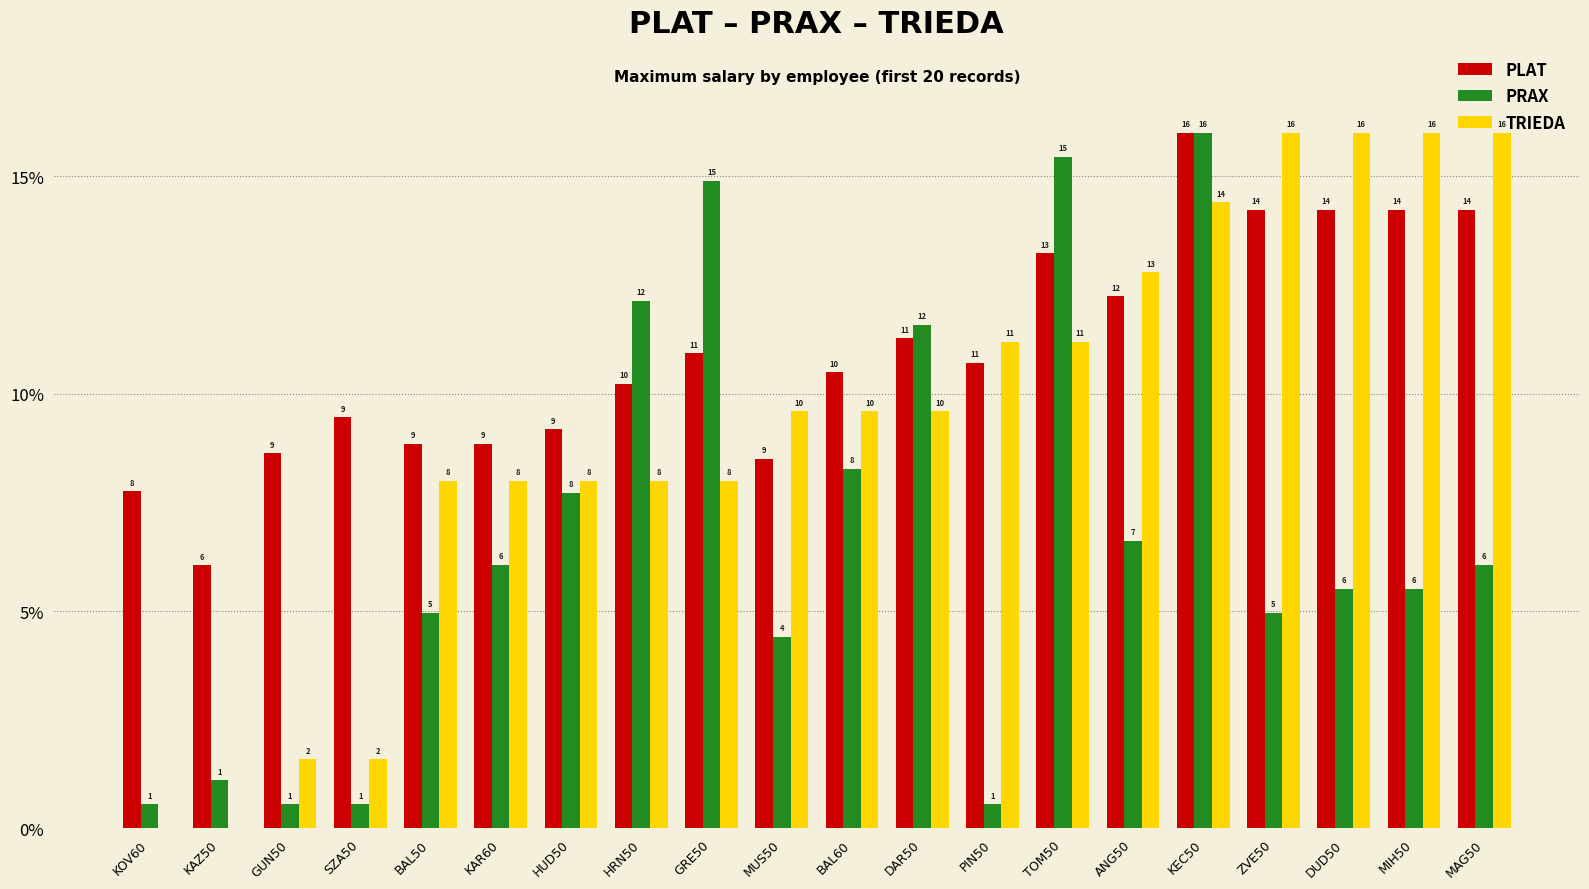

Between ZVE50 and DAR50, which is larger?

ZVE50